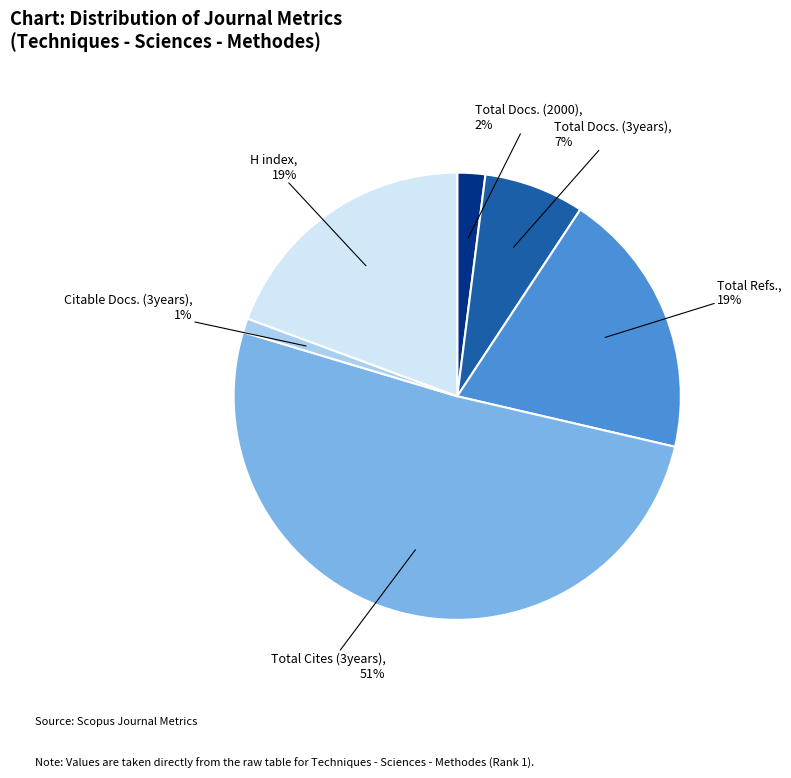

Which category has the smallest portion of the pie?

Citable Docs. (3years)